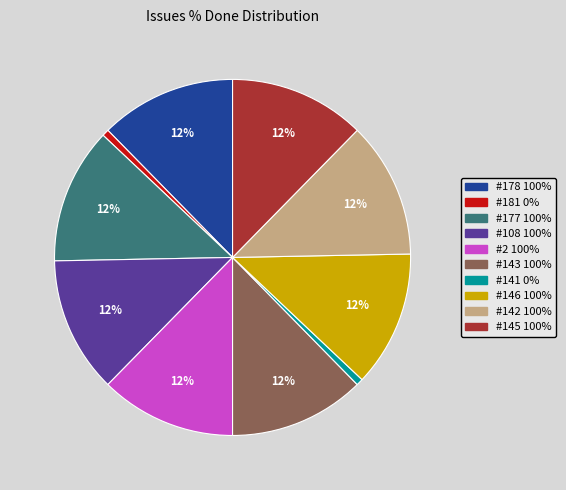

To the nearest percent, what is the average slice percentage?

10%